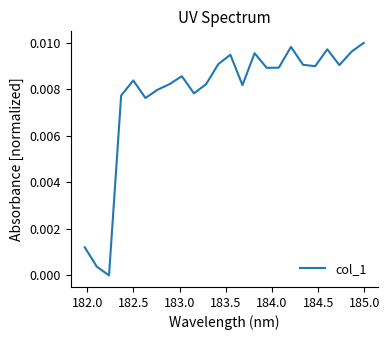

How many positive values are there?

23